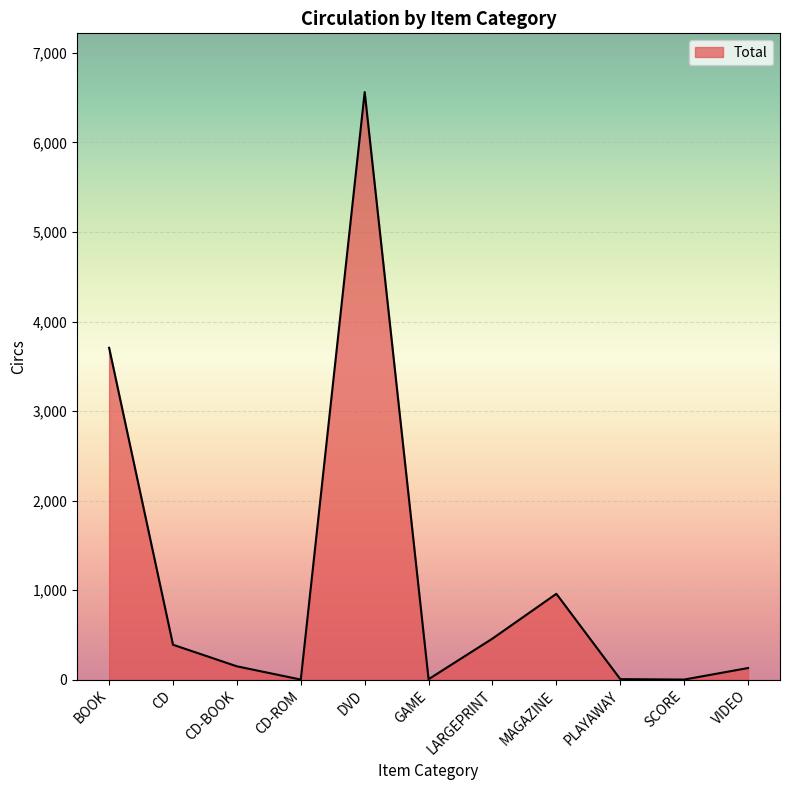

Read the value at LARGEPRINT.

459